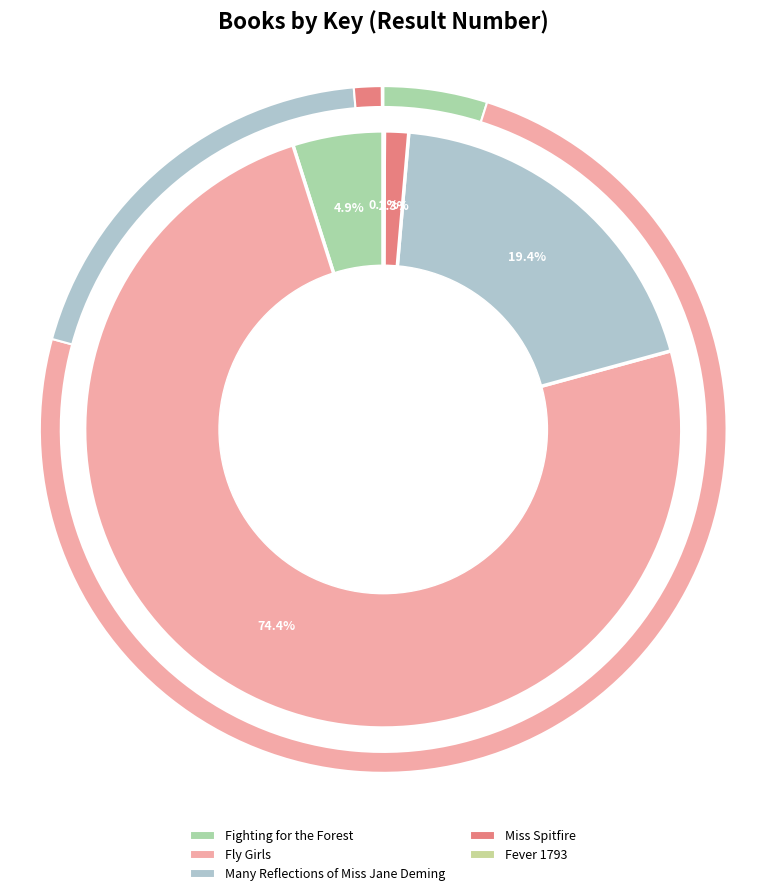

How many segments does this pie chart have?

5